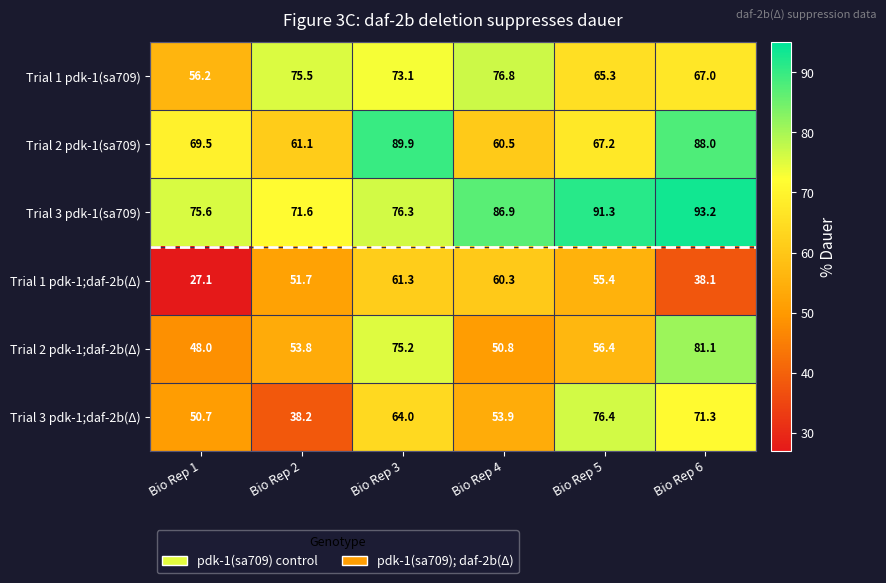

What is the difference between the second highest and second lowest values in the Trial 1 pdk-1;daf-2b(Δ) series?

22.2